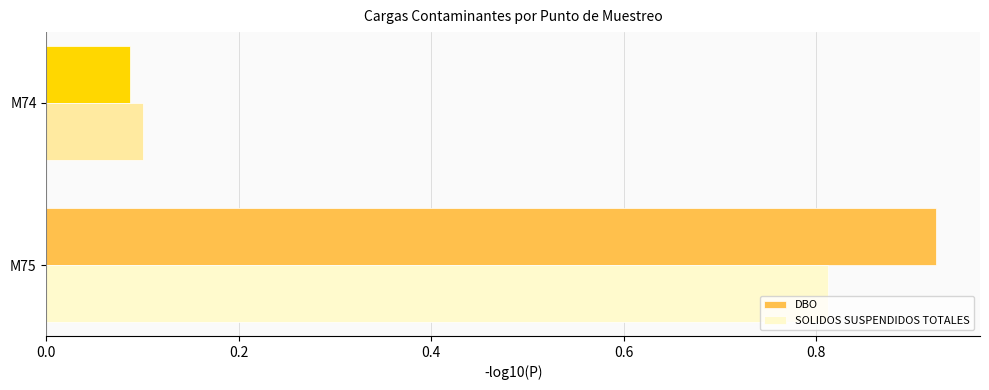

At which label does SOLIDOS SUSPENDIDOS TOTALES reach its peak?

M75